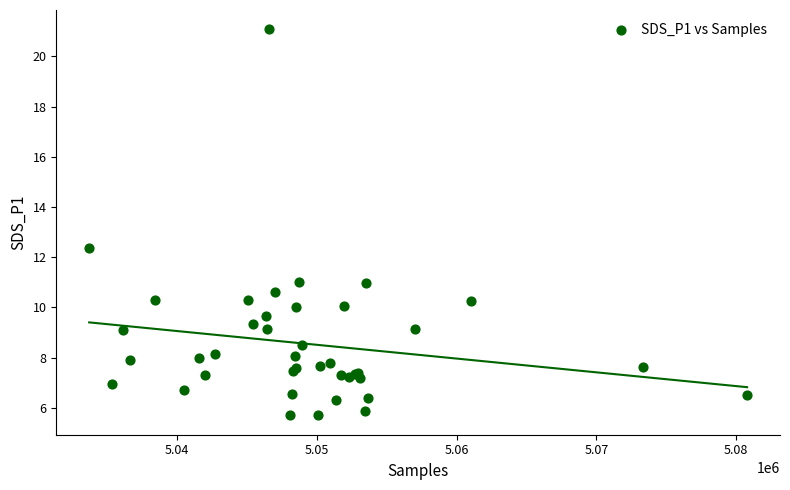

What Y value in the scatter plot is closest to 13?

12.4